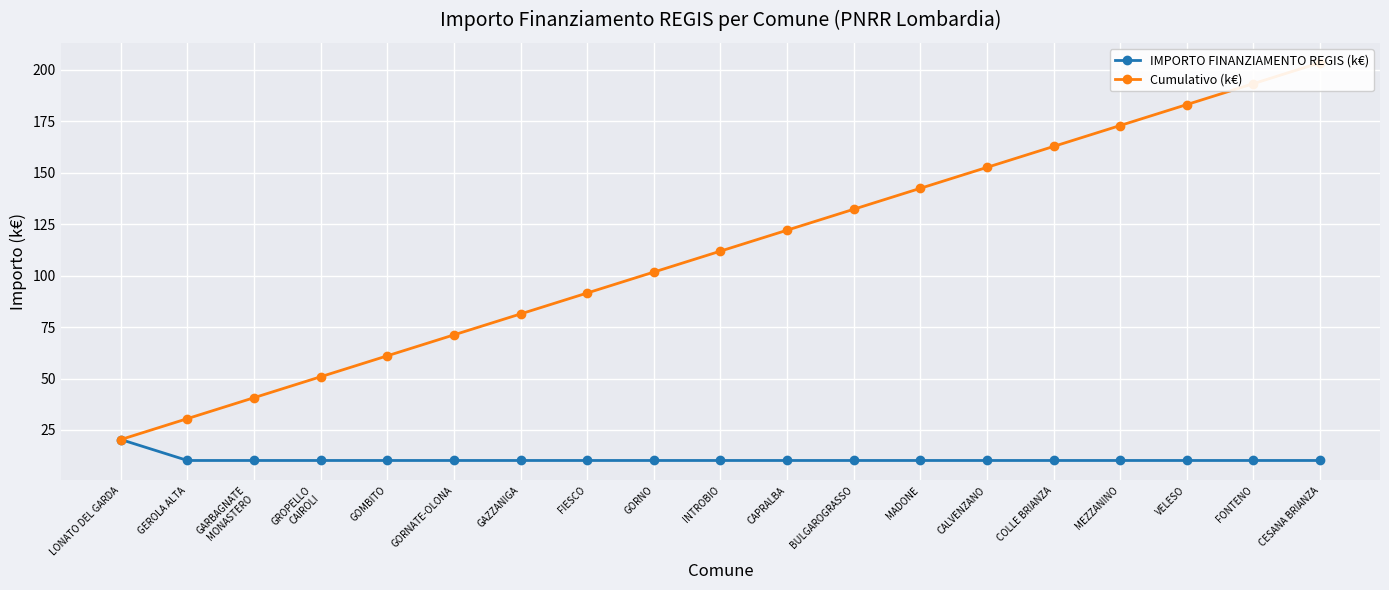

At which label is IMPORTO FINANZIAMENTO REGIS (k€) closest to 15?

GEROLA ALTA